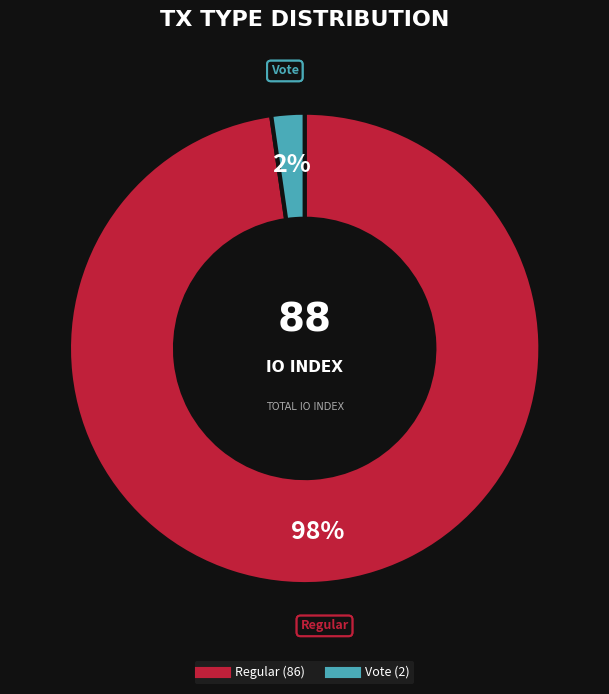

Does any single category account for the majority?

Yes